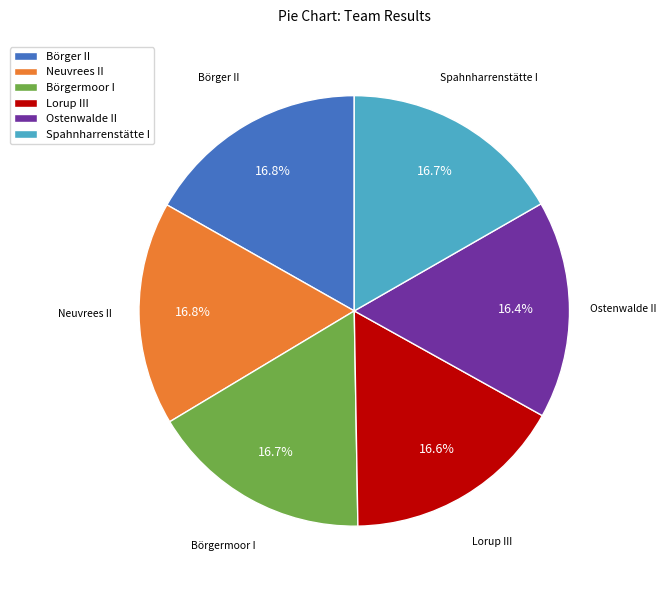

Approximately how many times larger is the value at Lorup III compared to Spahnharrenstätte I?

1.0